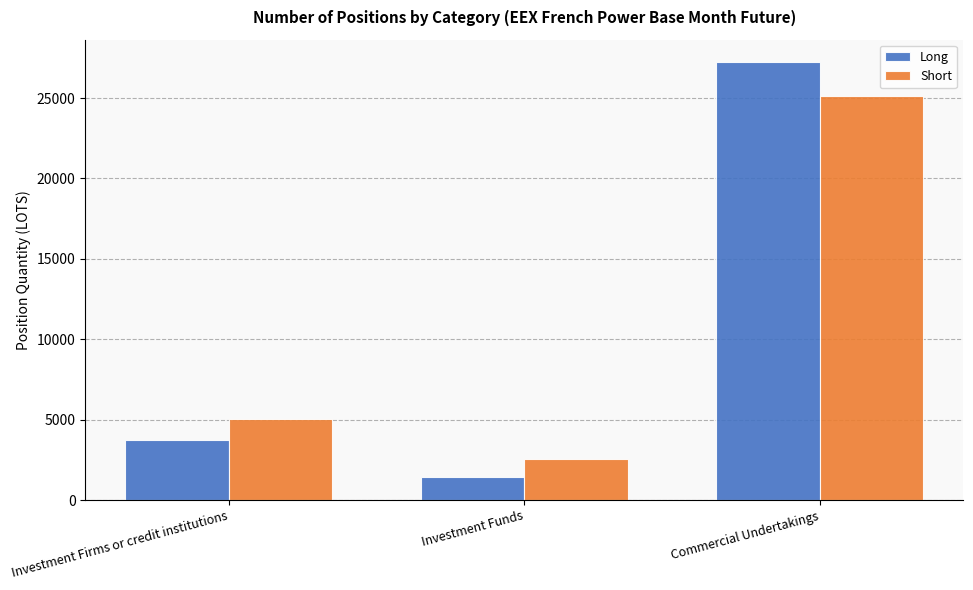

How many distinct data groups are displayed?

2